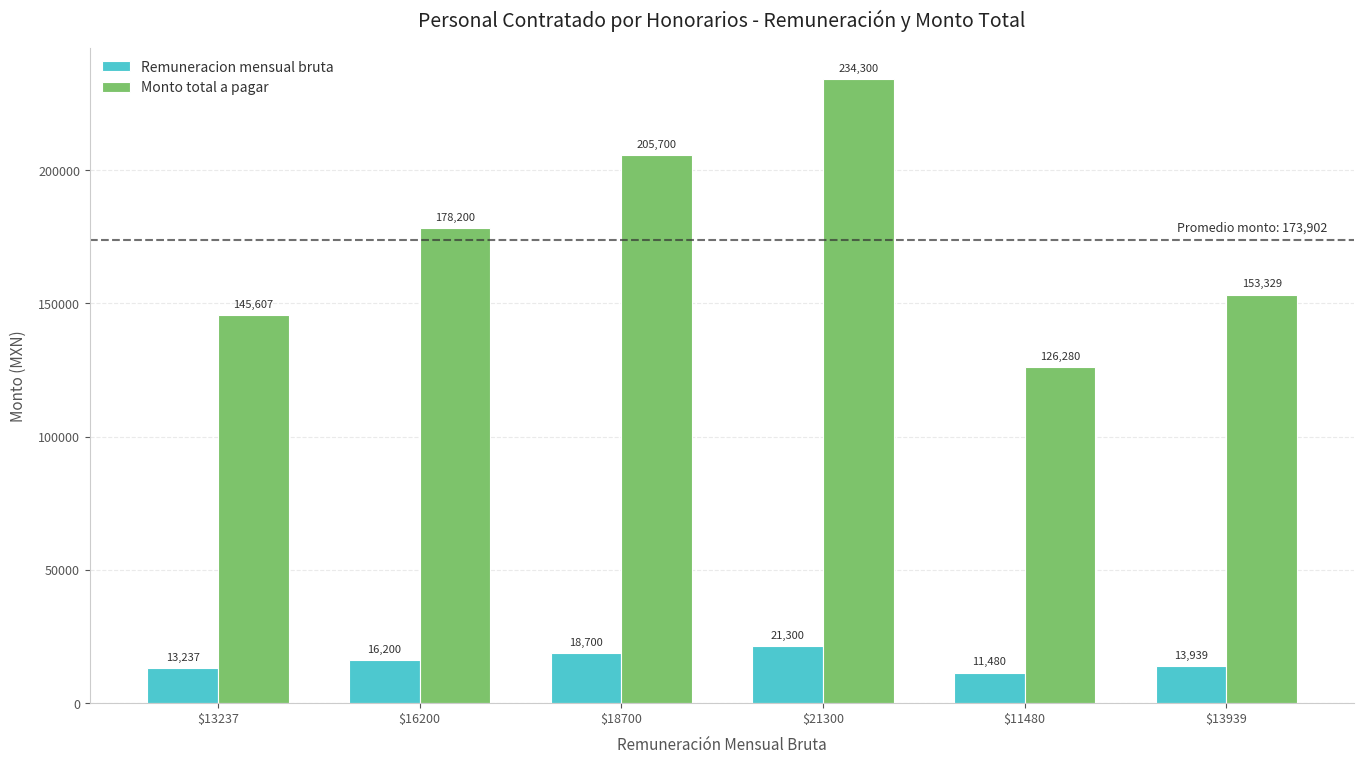

Reading left to right, what are all the values shown in this chart?

Remuneracion mensual bruta: 13237	16200	18700	21300	11480	13939
Monto total a pagar: 145607	178200	205700	234300	126280	153329